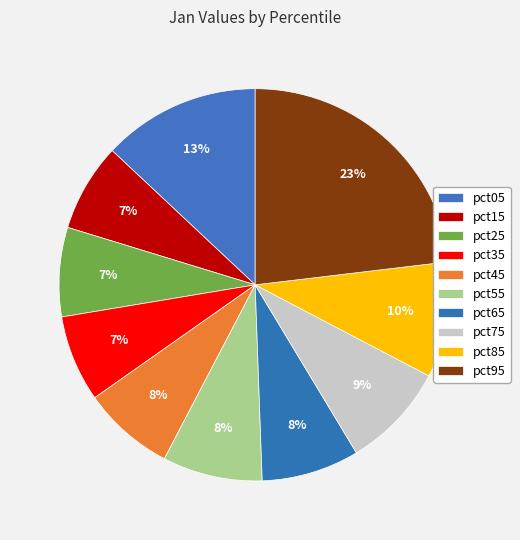

What percentage is the pct45 slice, to the nearest percent?

8%